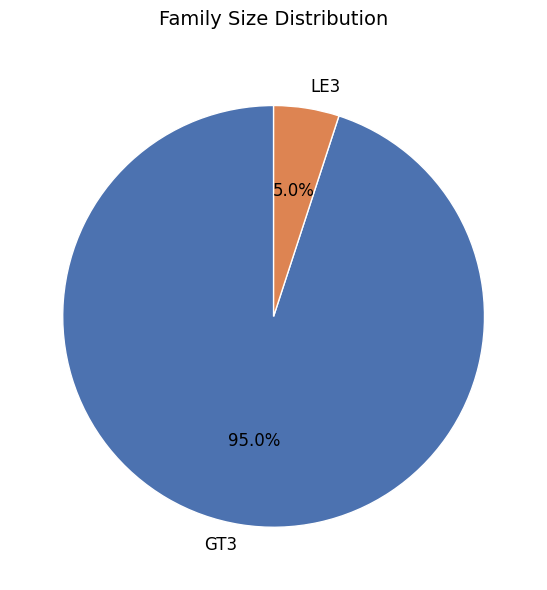

How many slices are in this pie chart?

2